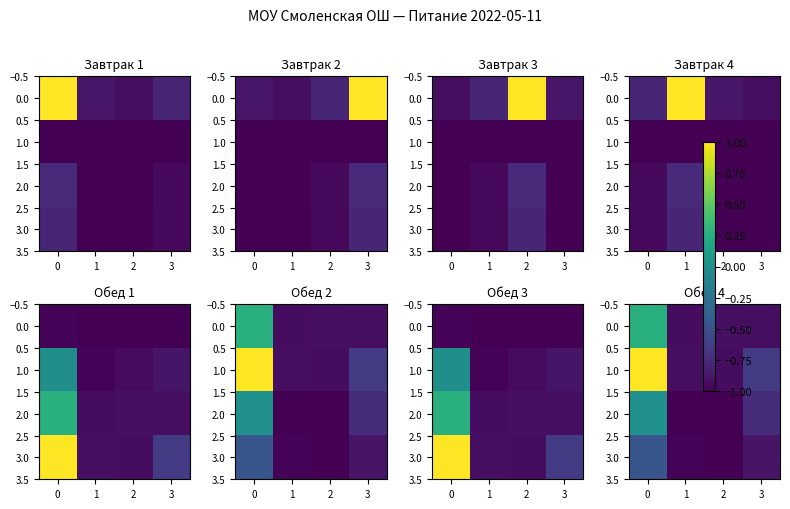

True or false: 0.0 has a value of -0.9 at 3.

True